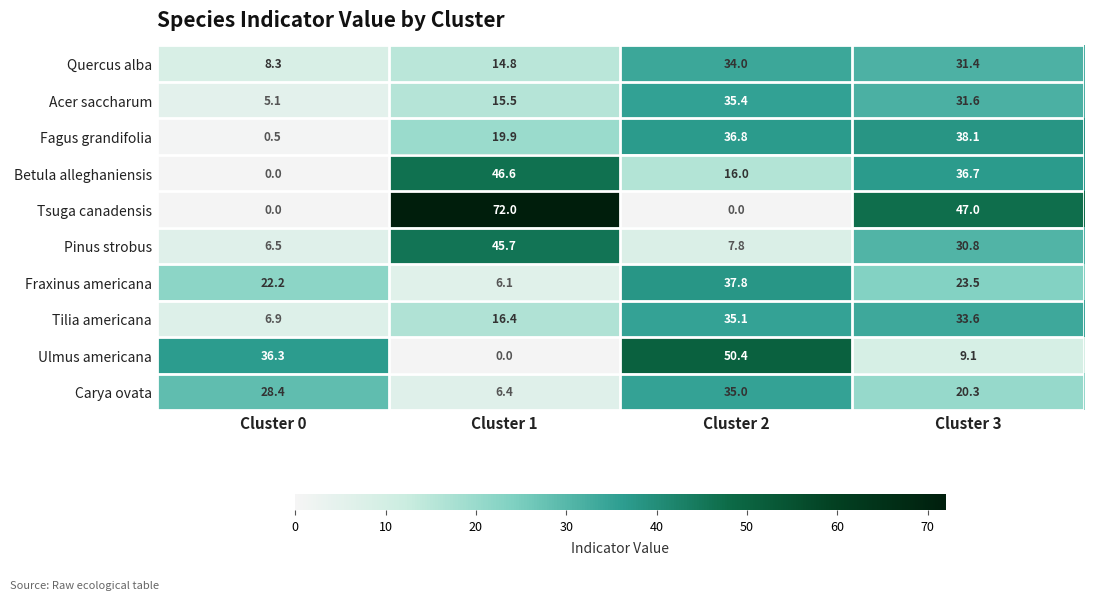

At which category does the chart reach its peak across all series?

Cluster 1